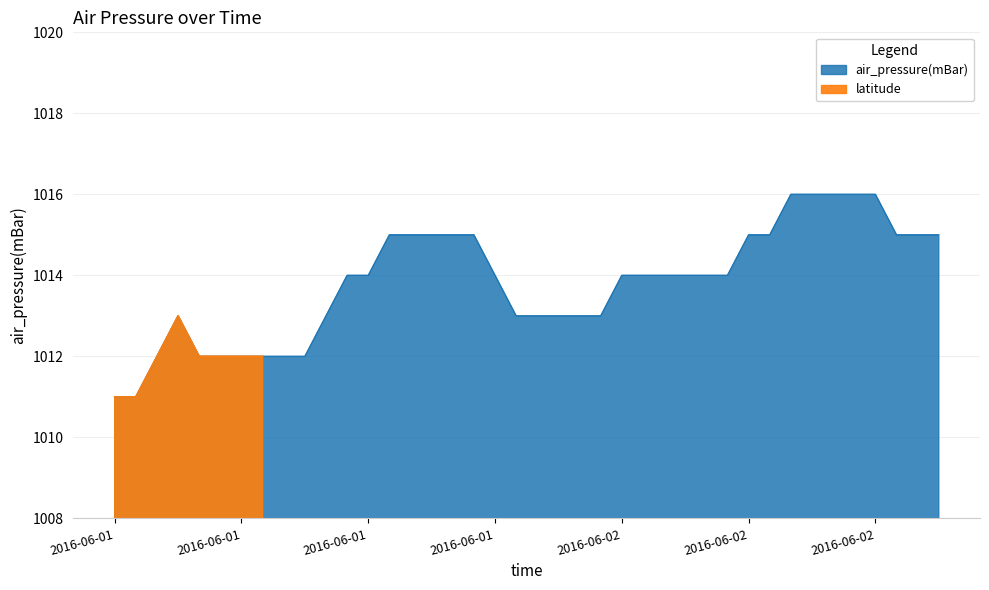

What is the ratio of the value at 2016-06-01T22:45 to the value at 2016-06-01T00:45?

1.0